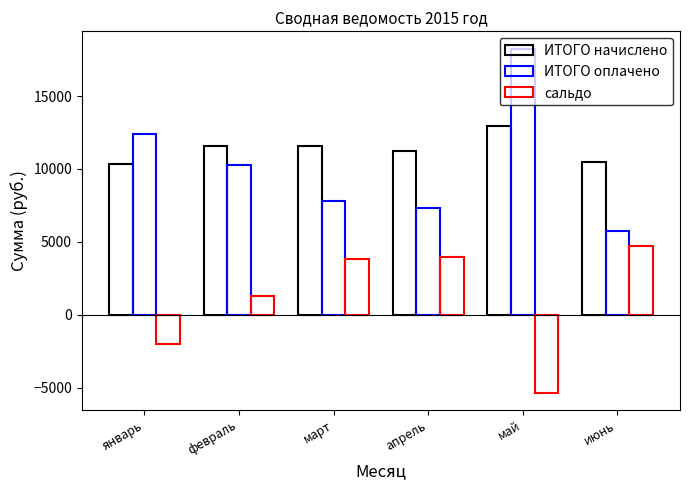

Where does the ИТОГО начислено series first go above 11551?

февраль